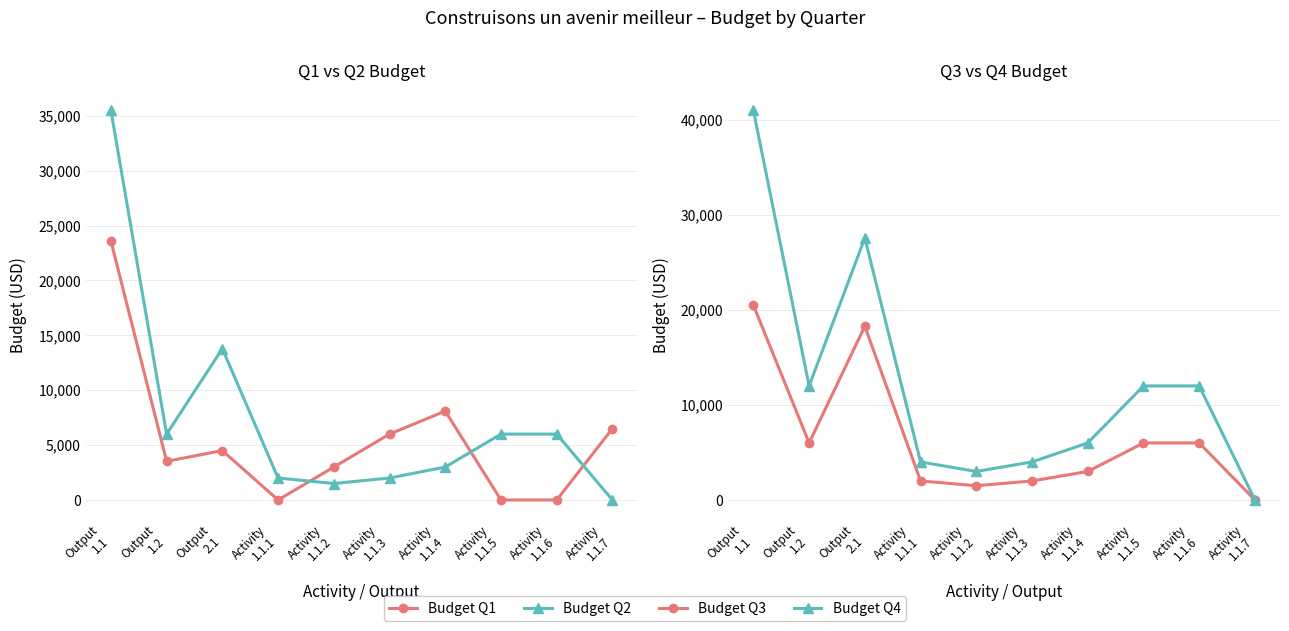

Reading left to right, transcribe all the data shown in this chart.

Budget Q1: 23600.0	3524.0	4500.0	0.0	3000.0	6000.0	8100.0	0.0	0.0	6500.0
Budget Q2: 35500.0	6000.0	13783.2	2000.0	1500.0	2000.0	3000.0	6000.0	6000.0	0.0
Budget Q3: 20500.0	6000.0	18283.2	2000.0	1500.0	2000.0	3000.0	6000.0	6000.0	0.0
Budget Q4: 41000.0	12000.0	27566.4	4000.0	3000.0	4000.0	6000.0	12000.0	12000.0	0.0